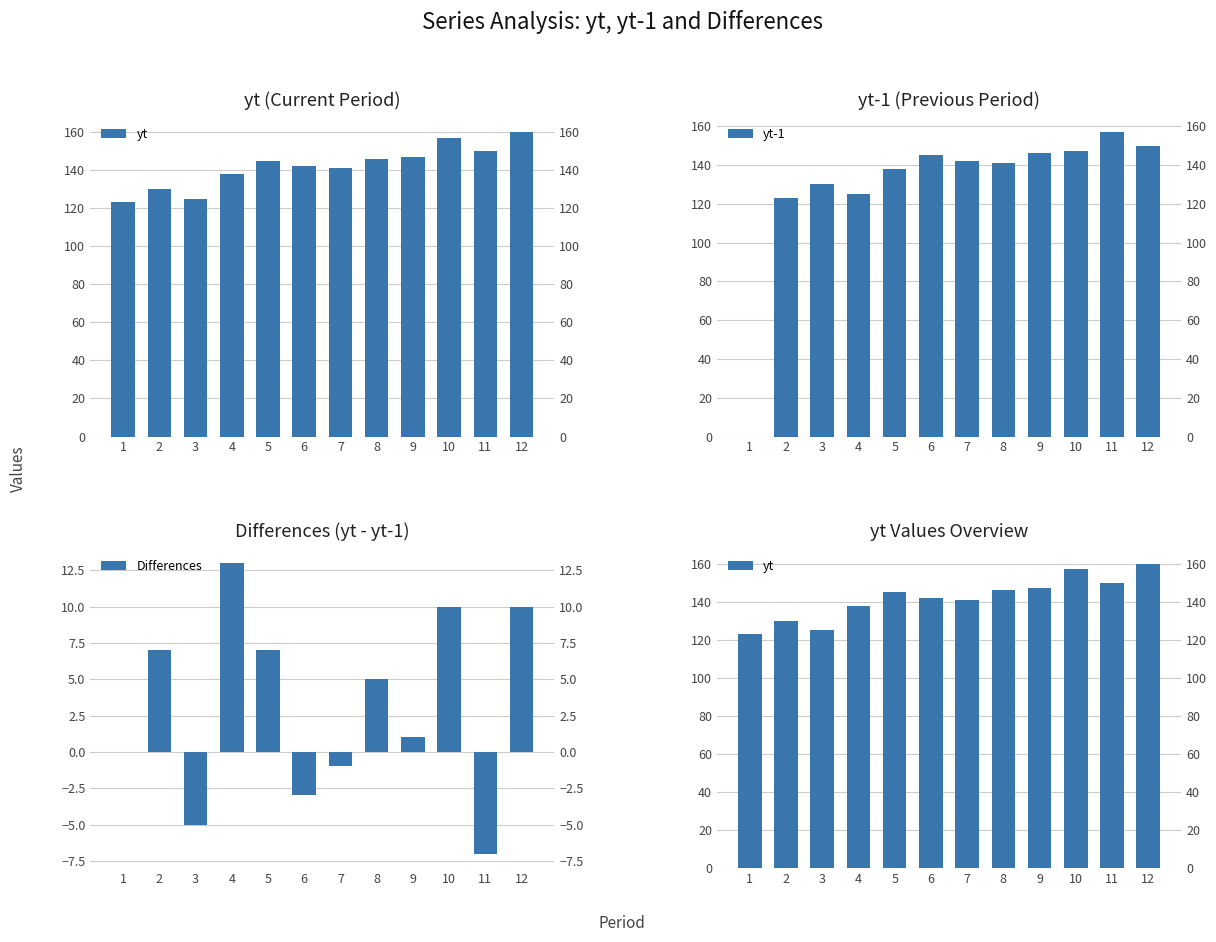

Which has a higher value, 7 or 1?

7